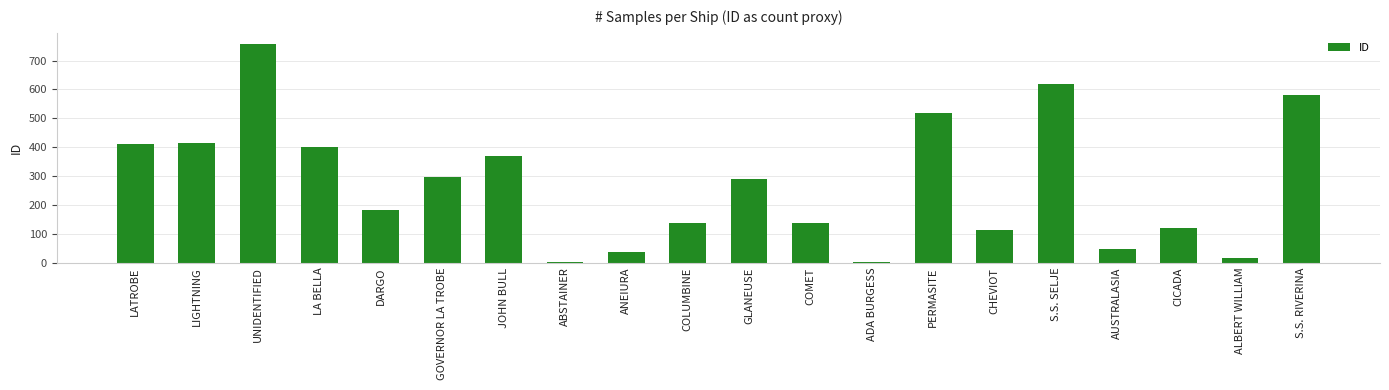

What is the sum of all values?

5452